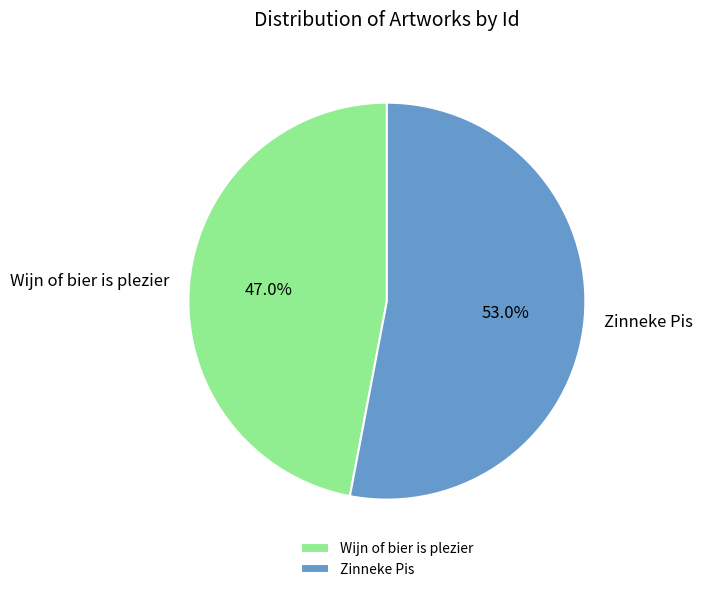

Rank the categories by value from lowest to highest.

Wijn of bier is plezier, Zinneke Pis